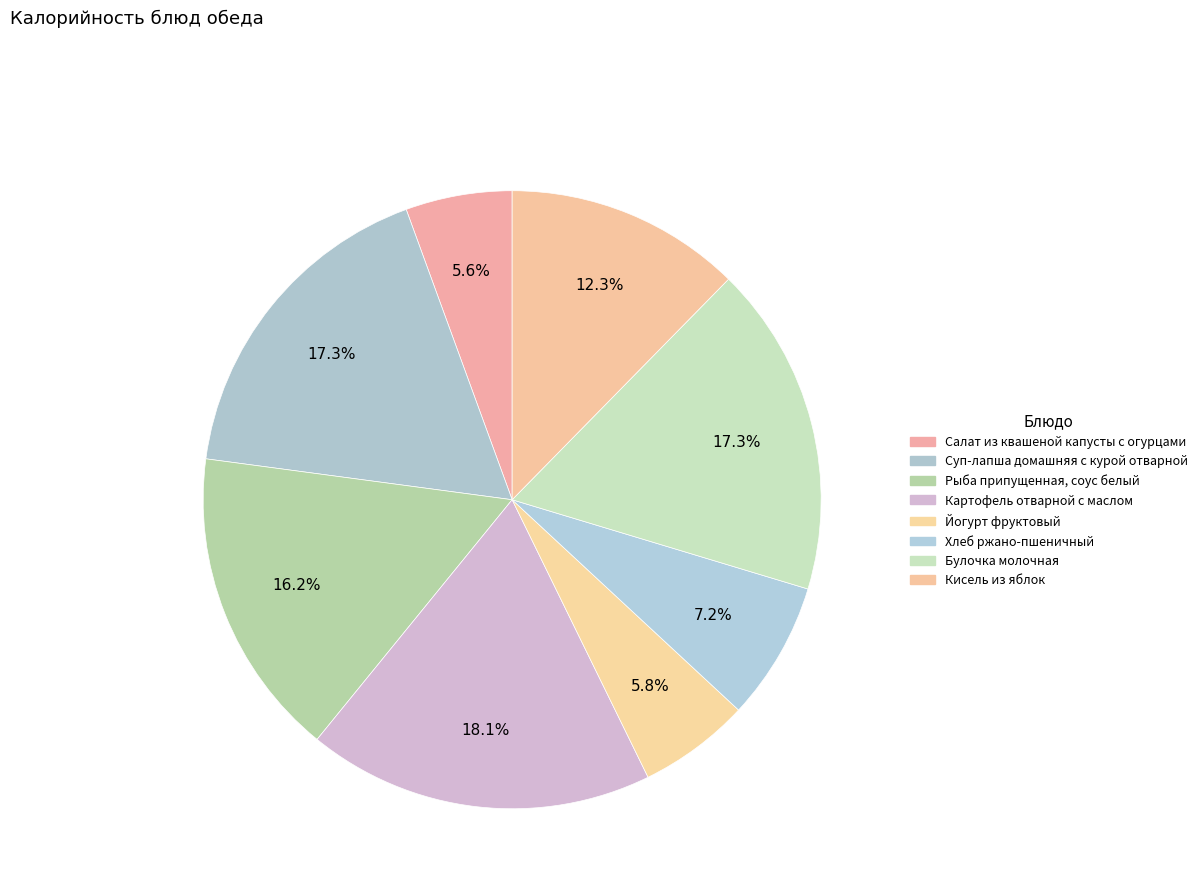

Is the sum of Хлеб ржано-пшеничный and Кисель из яблок greater than half?

No